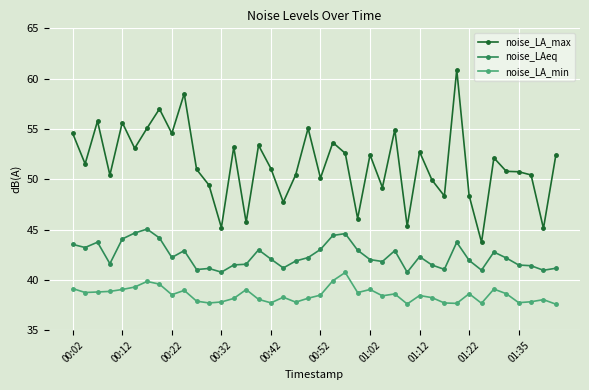

List the series in order of their overall mean, highest first.

noise_LA_max, noise_LAeq, noise_LA_min